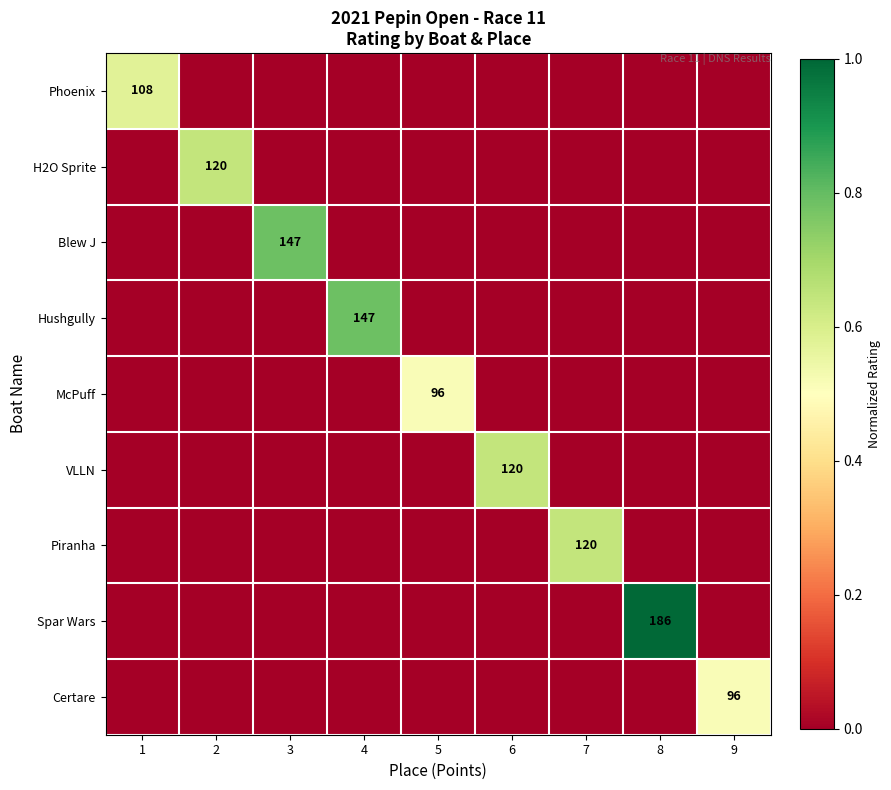

The value of McPuff at 5 is 136. True or false?

False